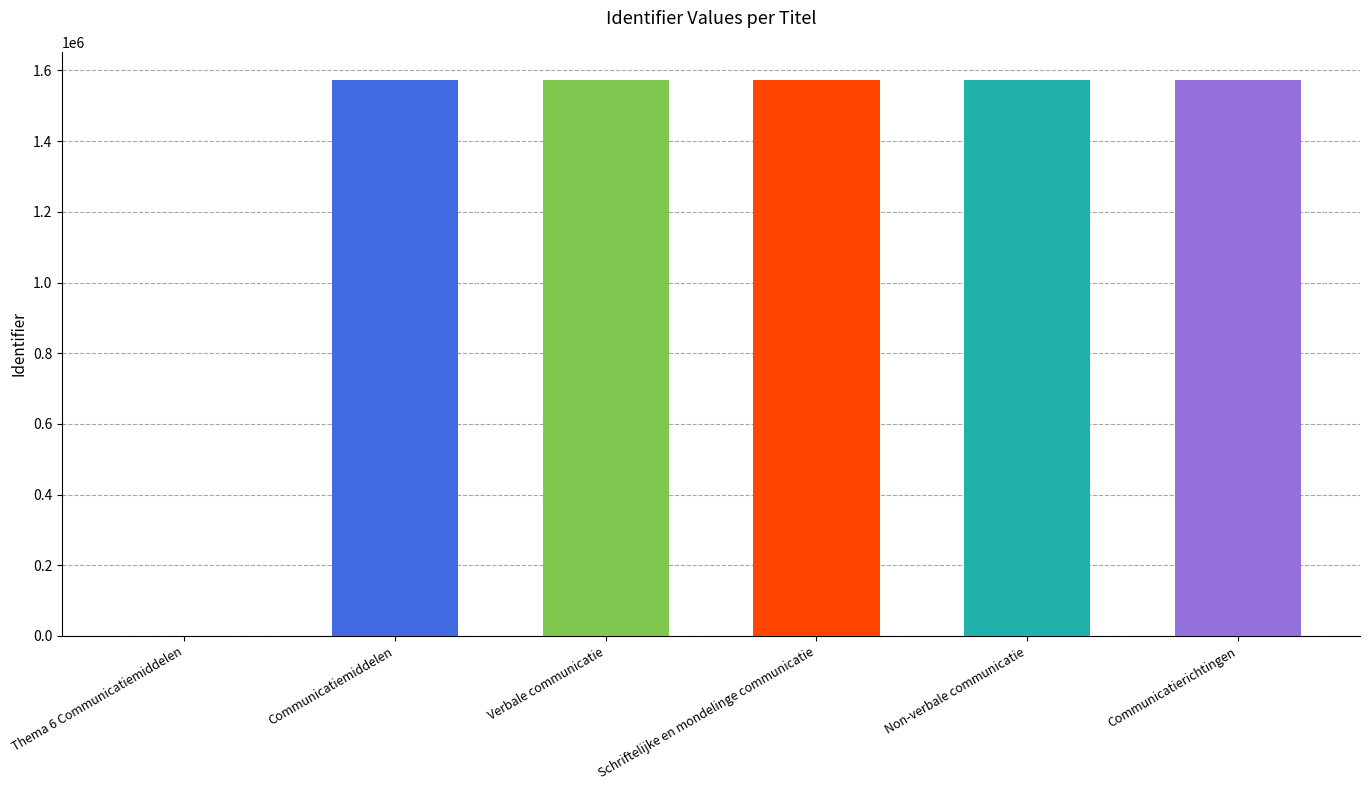

True or false: the data shows 1573790 at Non-verbale communicatie.

True